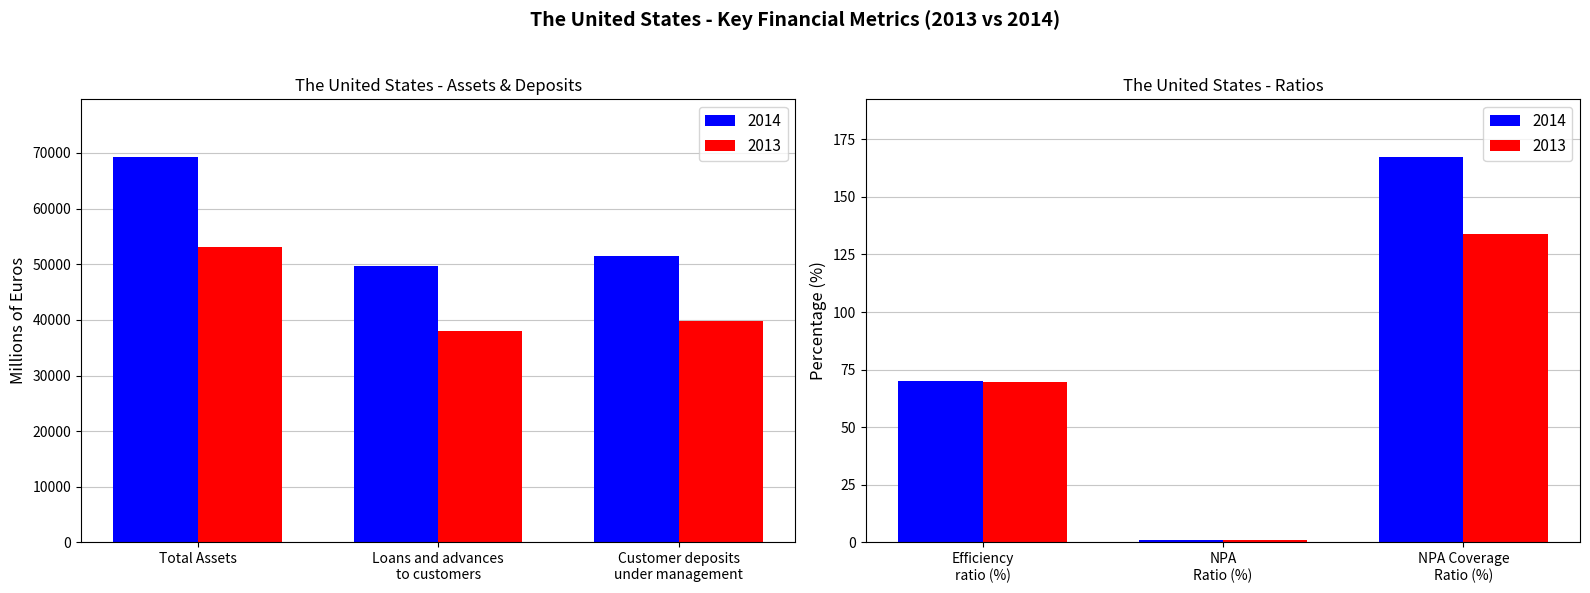

At how many categories does at least one series exceed 6885?

3